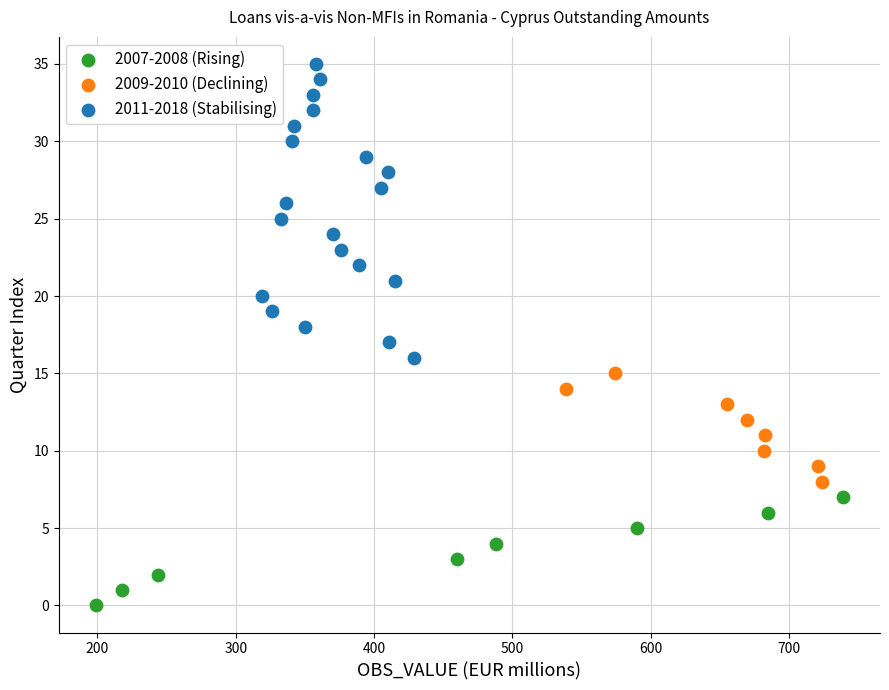

Which series has the widest spread of Y values?

2011-2018 (Stabilising)